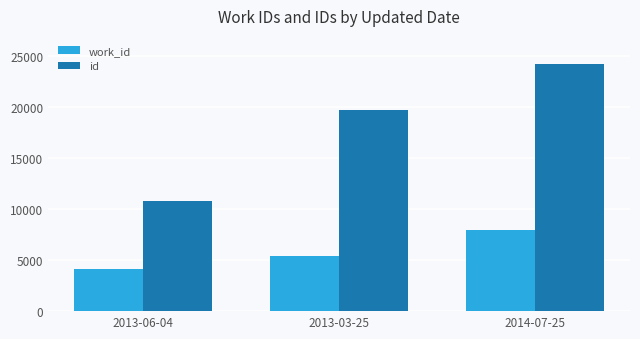

What value does the work_id series have at 2013-03-25, to the nearest 100?

5400